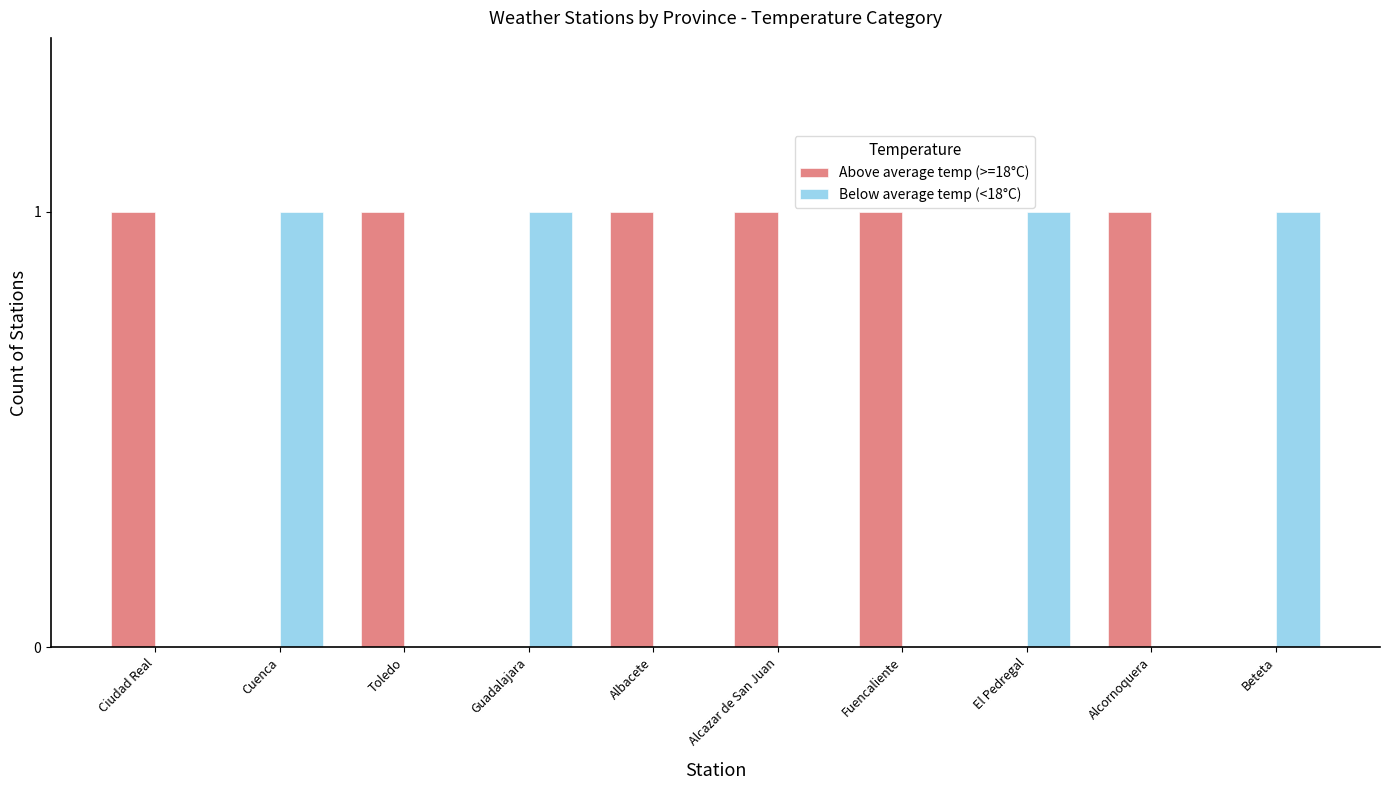

Which series has the largest total across all categories?

Above average temp (>=18°C)